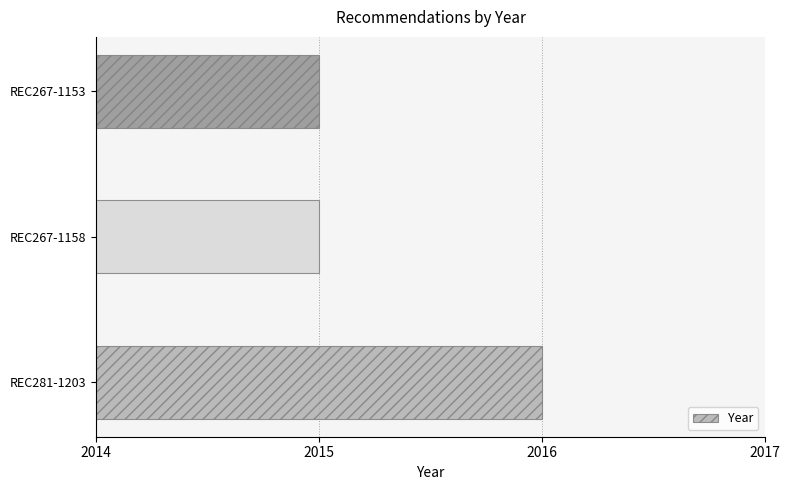

What is the sum of all values?

6046